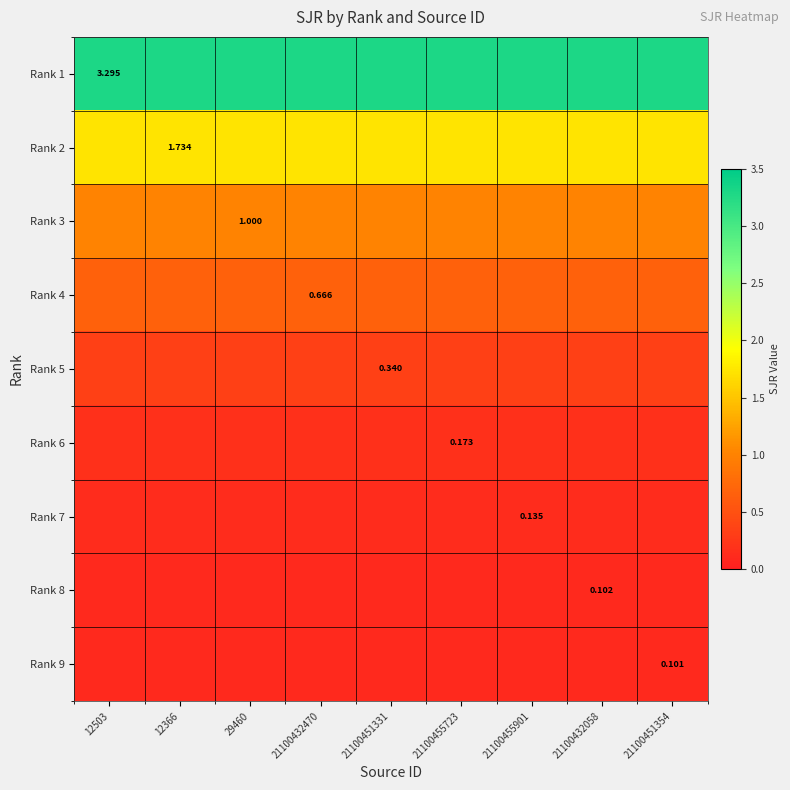

Is the value of Rank 9 at 29460 greater than the value of Rank 5 at 21100455901?

No